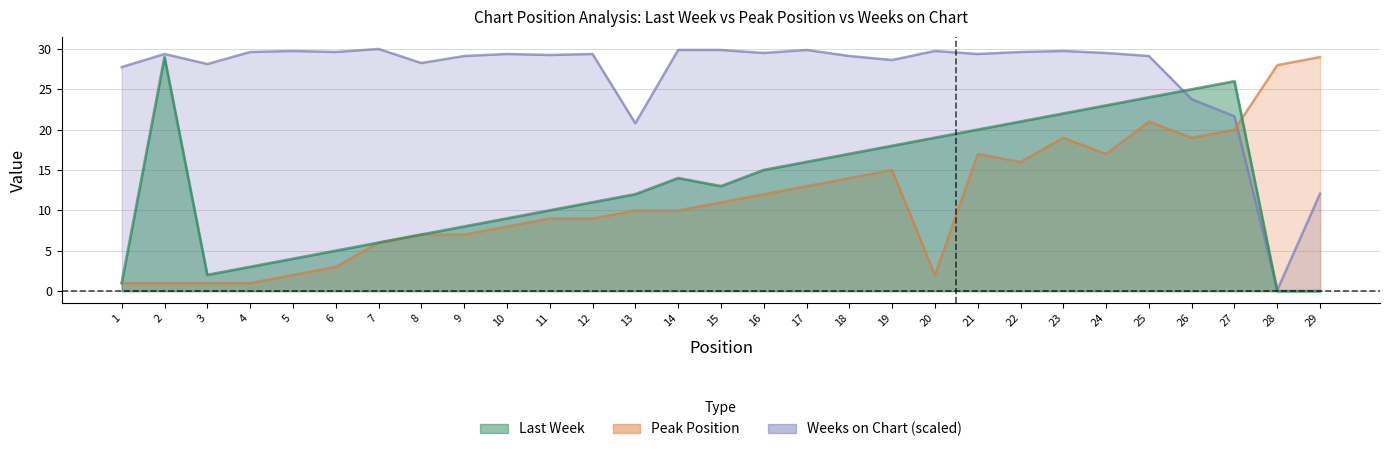

Reading left to right, extract all data points from this chart.

Last Week: 1=1.0	2=29.0	3=2.0	4=3.0	5=4.0	6=5.0	7=6.0	8=7.0	9=8.0	10=9.0	11=10.0	12=11.0	13=12.0	14=14.0	15=13.0	16=15.0	17=16.0	18=17.0	19=18.0	20=19.0	21=20.0	22=21.0	23=22.0	24=23.0	25=24.0	26=25.0	27=26.0	28=0.0	29=0.0
Peak Position: 1=1.0	2=1.0	3=1.0	4=1.0	5=2.0	6=3.0	7=6.0	8=7.0	9=7.0	10=8.0	11=9.0	12=9.0	13=10.0	14=10.0	15=11.0	16=12.0	17=13.0	18=14.0	19=15.0	20=2.0	21=17.0	22=16.0	23=19.0	24=17.0	25=21.0	26=19.0	27=20.0	28=28.0	29=29.0
Weeks on Chart: 1=27.8	2=29.4	3=28.1	4=29.6	5=29.8	6=29.6	7=30.0	8=28.3	9=29.1	10=29.4	11=29.3	12=29.4	13=20.8	14=29.9	15=29.9	16=29.5	17=29.9	18=29.1	19=28.6	20=29.8	21=29.4	22=29.6	23=29.8	24=29.5	25=29.1	26=23.8	27=21.7	28=0.1	29=12.1